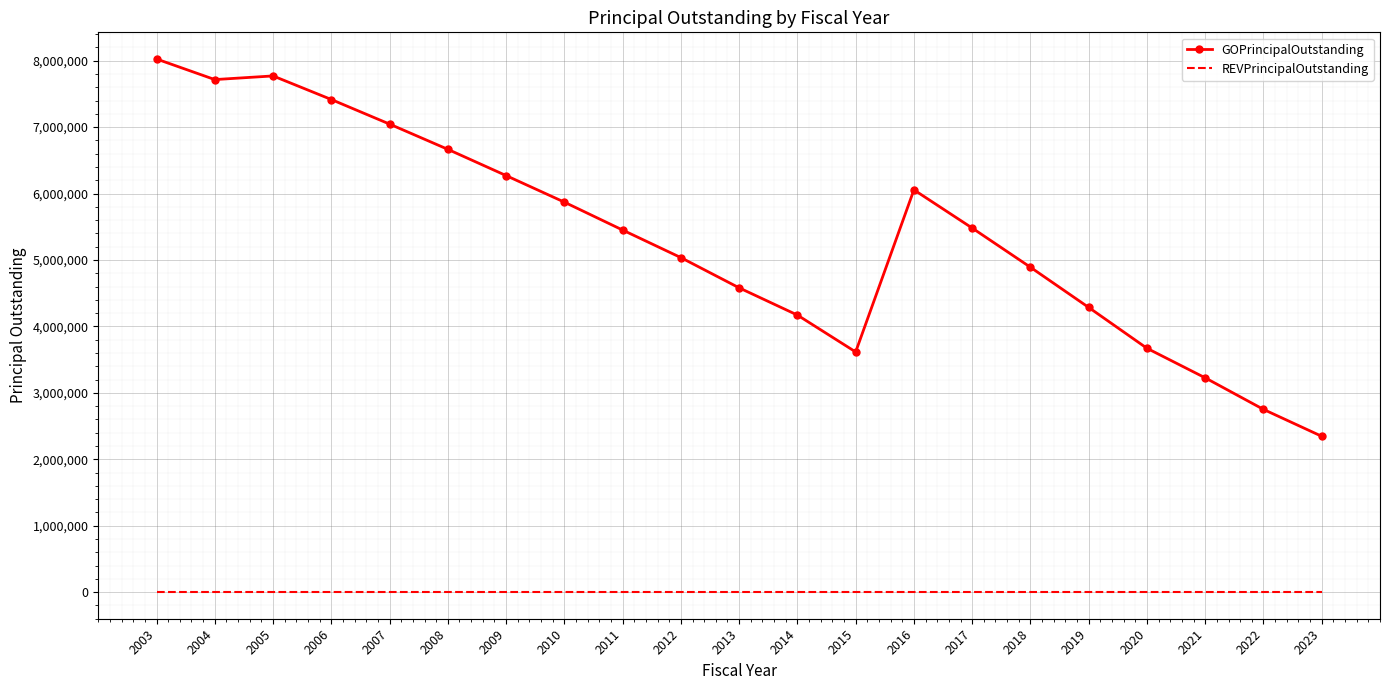

Rank the series by their average value, from highest to lowest.

GOPrincipalOutstanding, REVPrincipalOutstanding